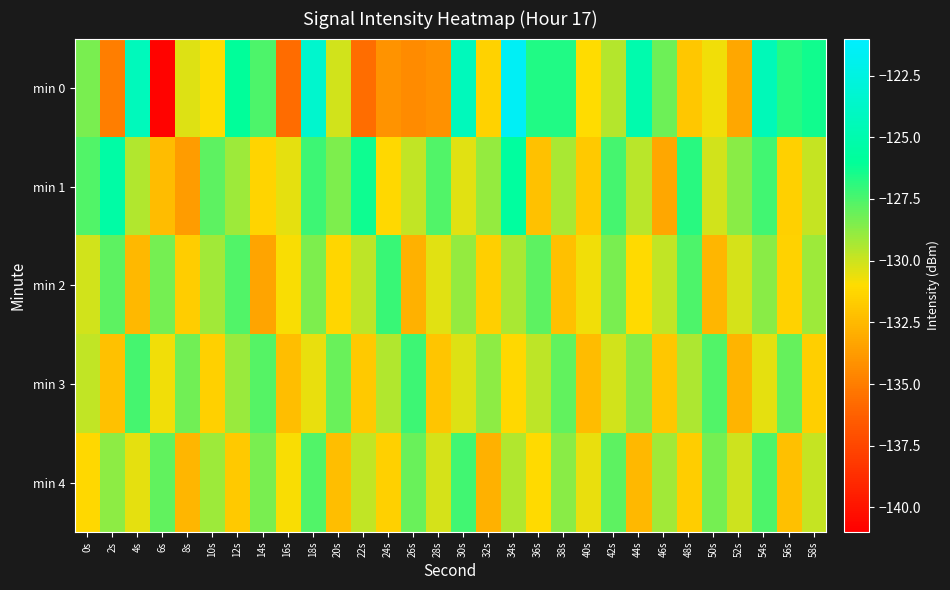

At 46s, list the series in order from largest to smallest.

min 0, min 4, min 2, min 3, min 1